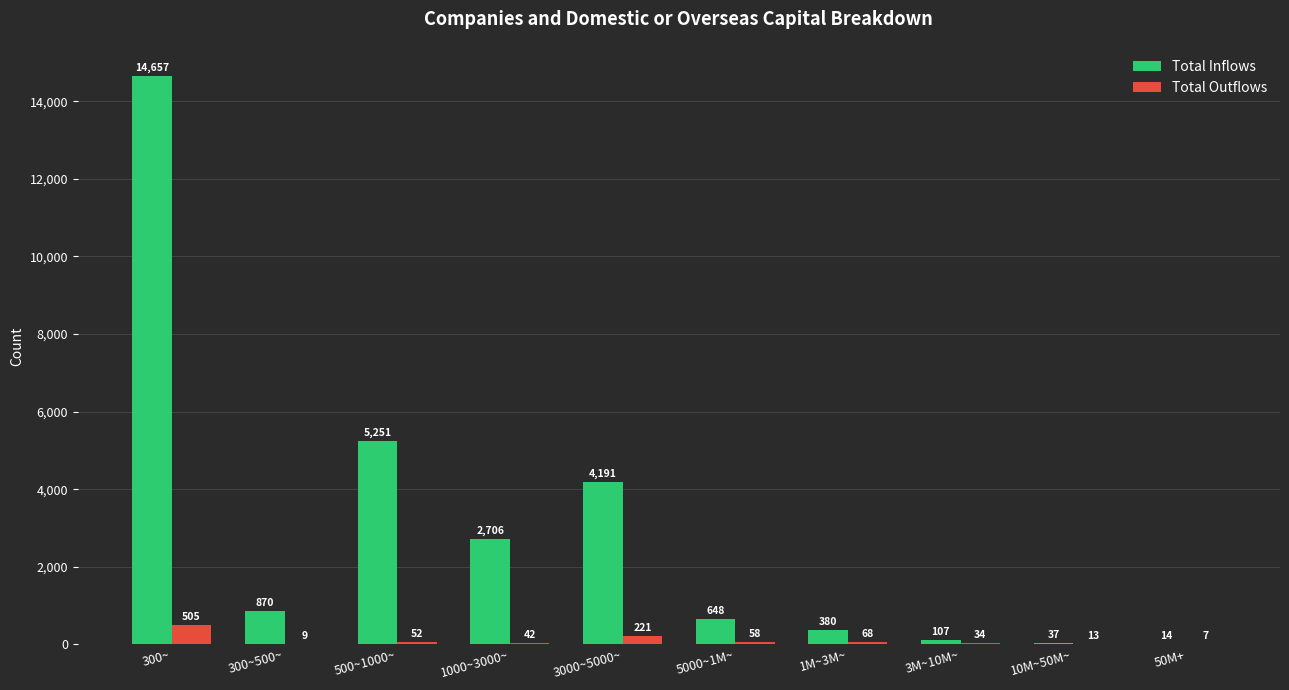

Where is Total Inflows nearest to the value 7335?

500~1000~